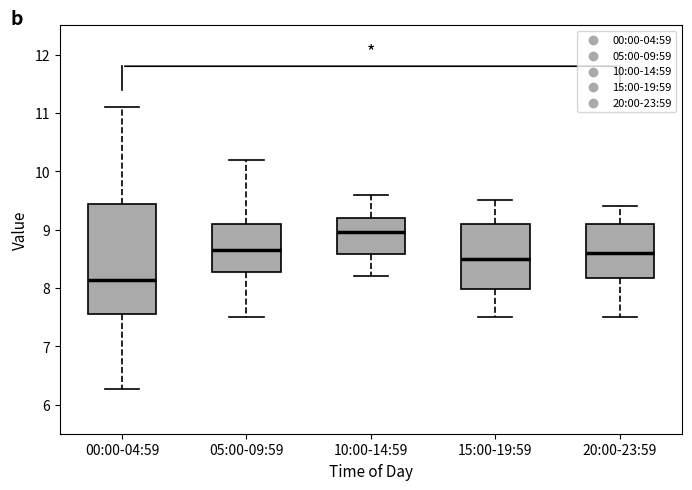

Comparing the boxes themselves (not the whiskers), which one is the tallest?

00:00-04:59